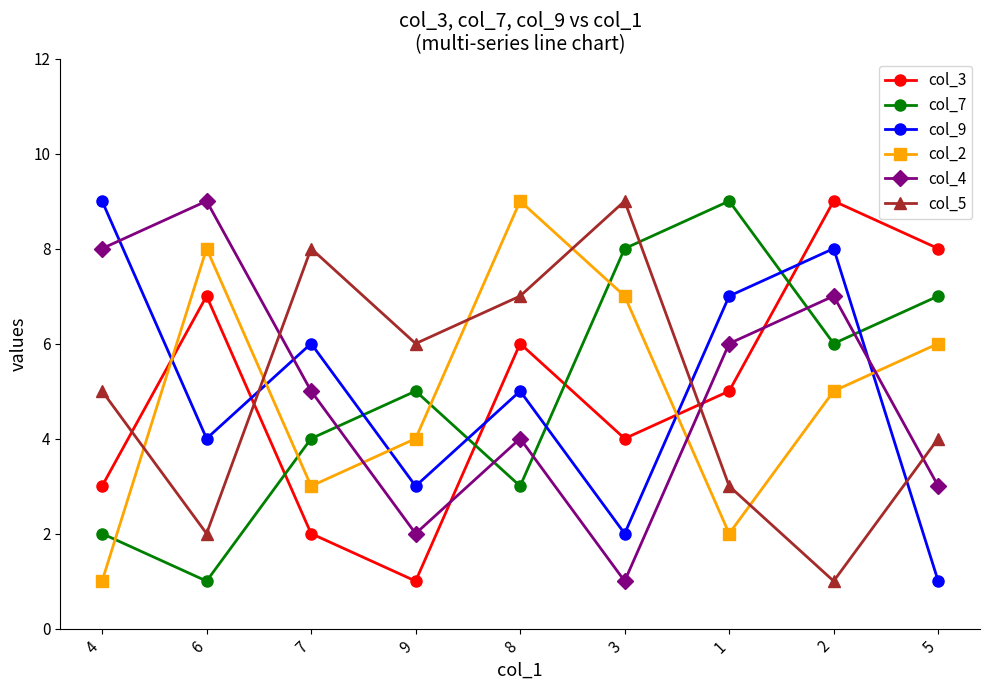

How many interior local valleys does the col_7 series have?

3